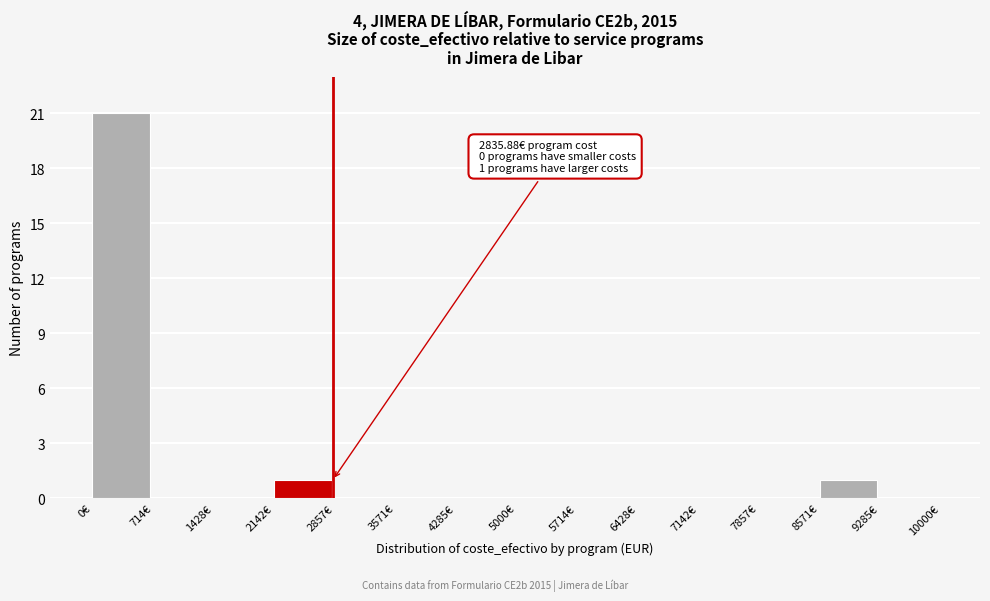

Which range on the x-axis has the tallest bar?

0 to 700